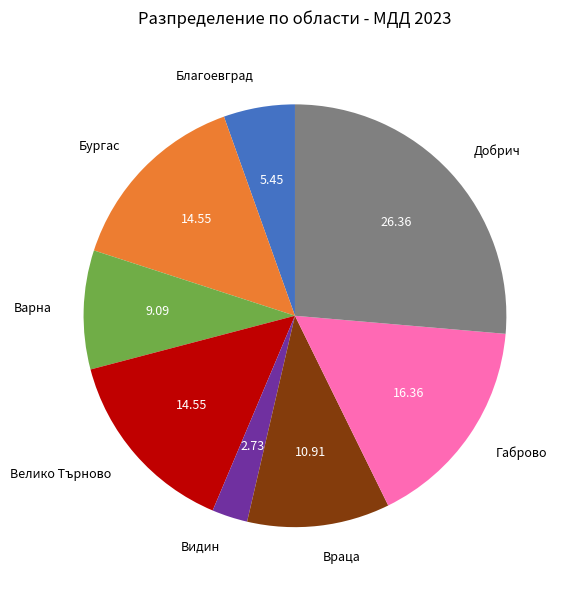

True or false: Видин accounts for 13% of the total.

False